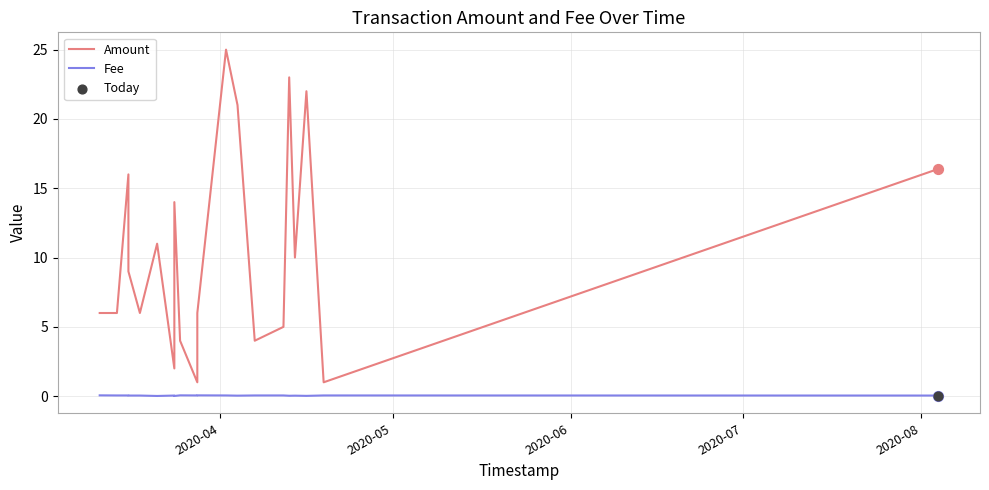

At how many categories does at least one series exceed 23?

1